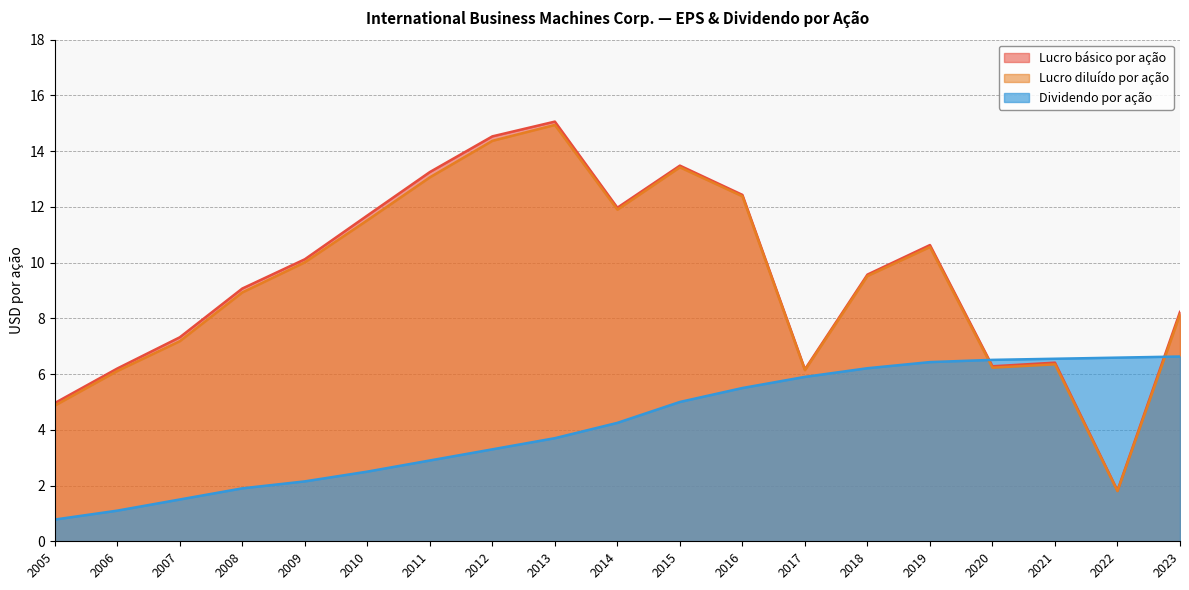

The value of Lucro diluído por ação at 2007 is 7.2. True or false?

True